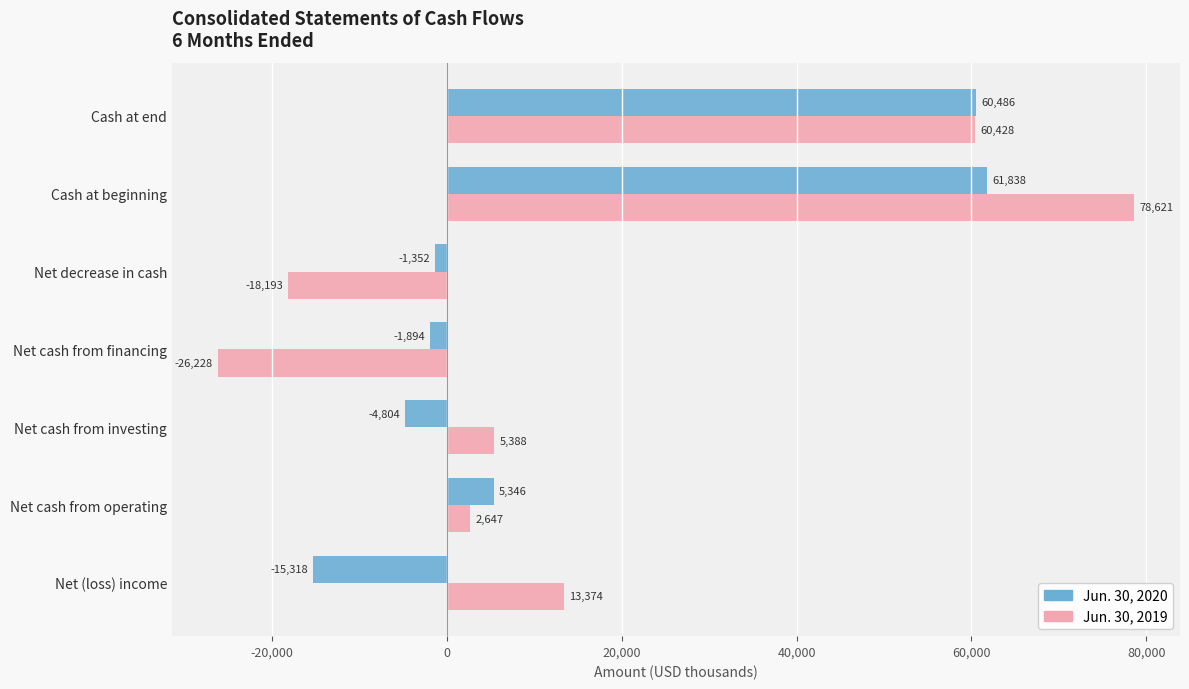

At which label is Jun. 30, 2020 closest to 23260?

Net cash from operating